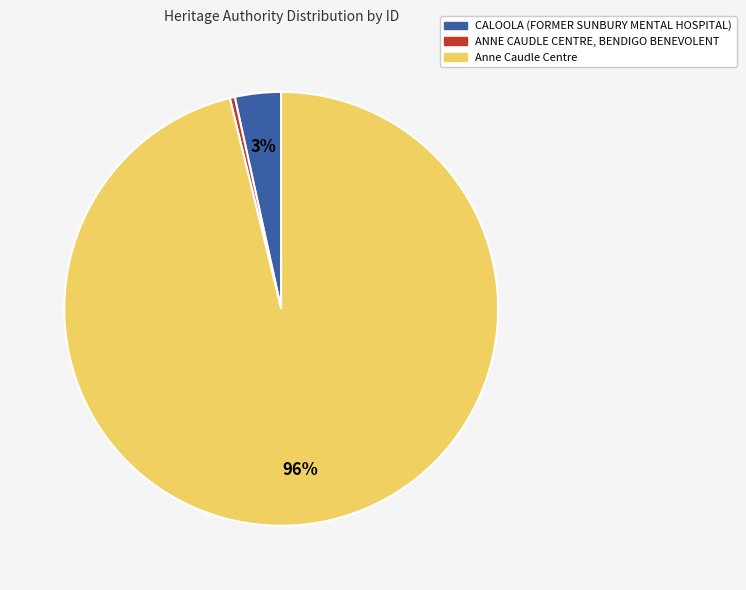

Between Anne Caudle Centre and CALOOLA (FORMER SUNBURY MENTAL HOSPITAL), which is larger?

Anne Caudle Centre